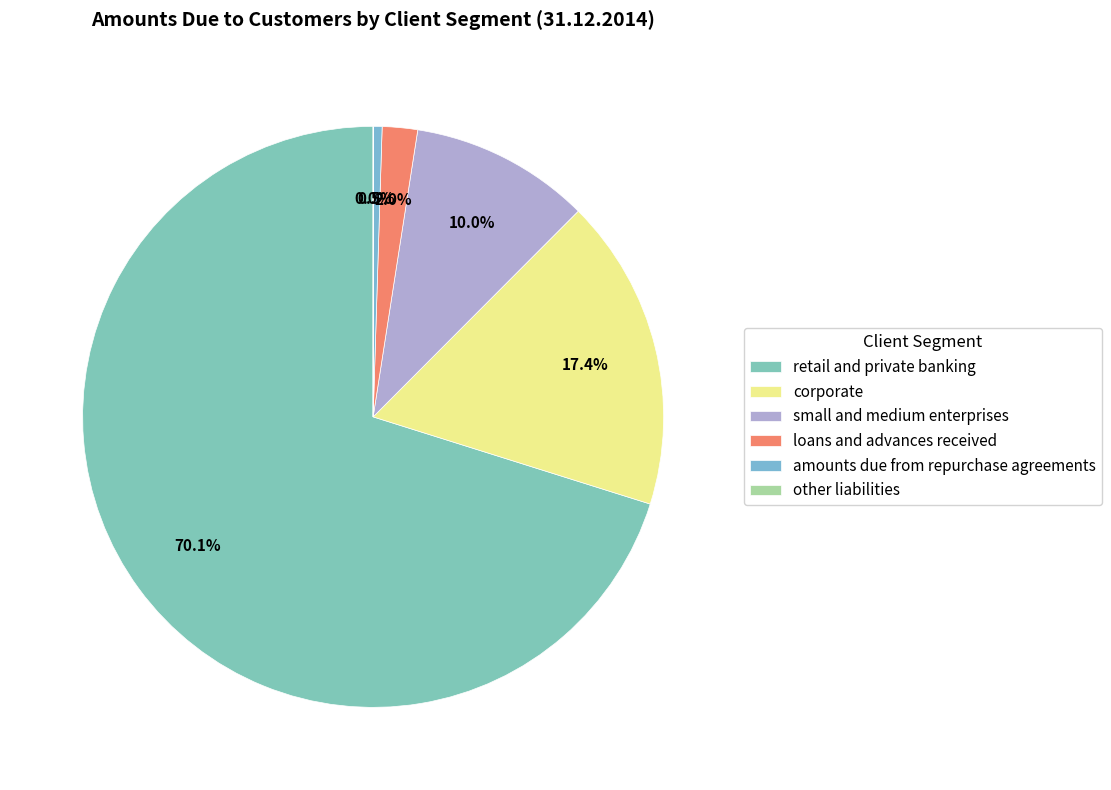

Which category has the biggest portion of the pie?

retail and private banking